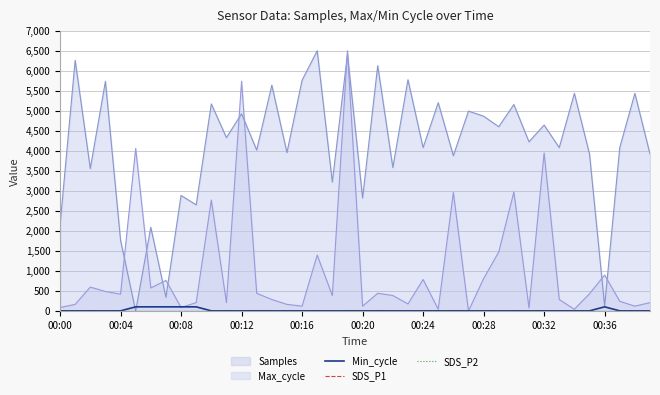

Reading right to left, transcribe all the data shown in this chart.

Min_cycle: 5	5	5	105	5	5	5	5	5	5	5	5	5	5	5	5	5	5	5	5	5	5	5	5	5	5	5	5	5	5	105	105	105	105	105	5	5	5	5	5
SDS_P1: 0	0	0	0	0	0	0	0	0	0	0	0	0	0	0	0	0	0	0	0	0	0	0	0	0	0	0	0	0	0	0	0	0	0	0	0	0	0	0	0
SDS_P2: 0	0	0	0	0	0	0	0	0	0	0	0	0	0	0	0	0	0	0	0	0	0	0	0	0	0	0	0	0	0	0	0	0	0	0	0	0	0	0	0